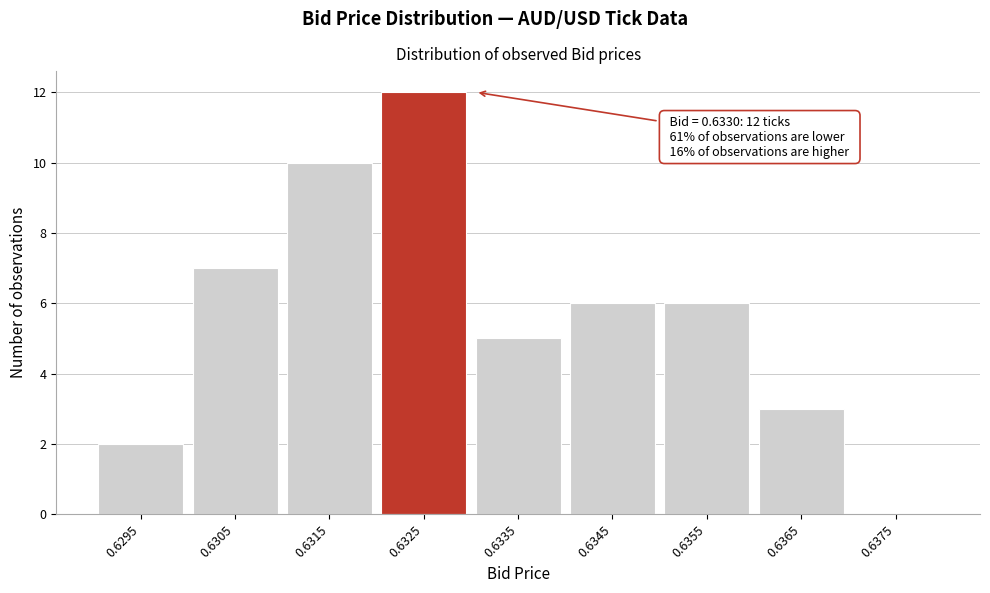

Reading left to right, list all the values displayed in this chart.

0.6295=2	0.6305=7	0.6315=10	0.6325=12	0.6335=5	0.6345=6	0.6355=6	0.6365=3	0.6375=0